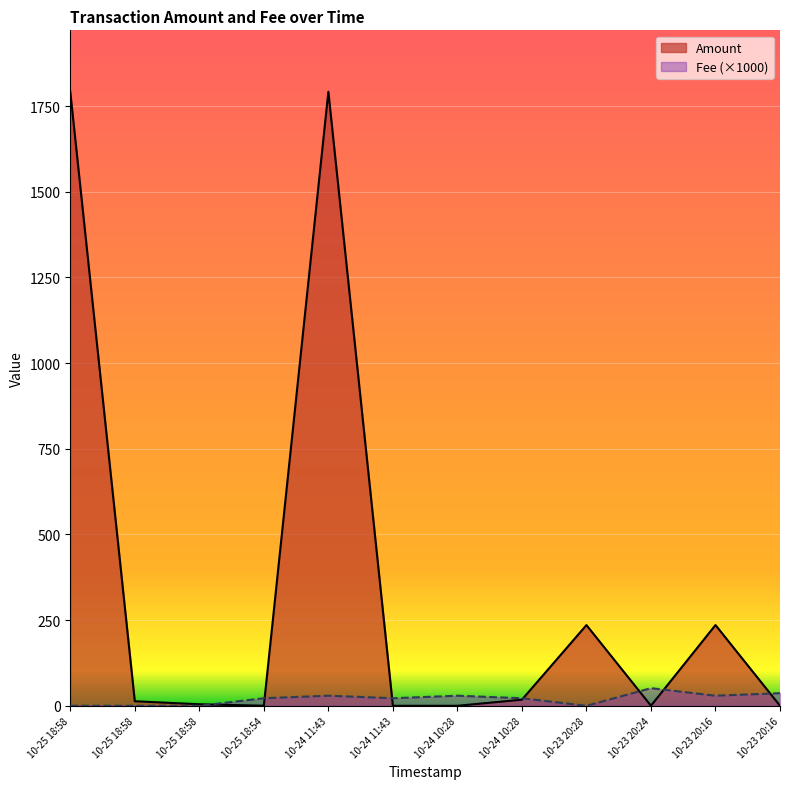

Reading right to left, list all the values displayed in this chart.

Amount: 0.0	235.6	0.2	235.5	17.8	0.0	0.0	1791.9	0.2	4.5	13.3	1791.7
Fee: 36.8	29.4	51.5	0.0	22.1	29.4	22.1	29.4	22.1	0.0	0.0	0.0